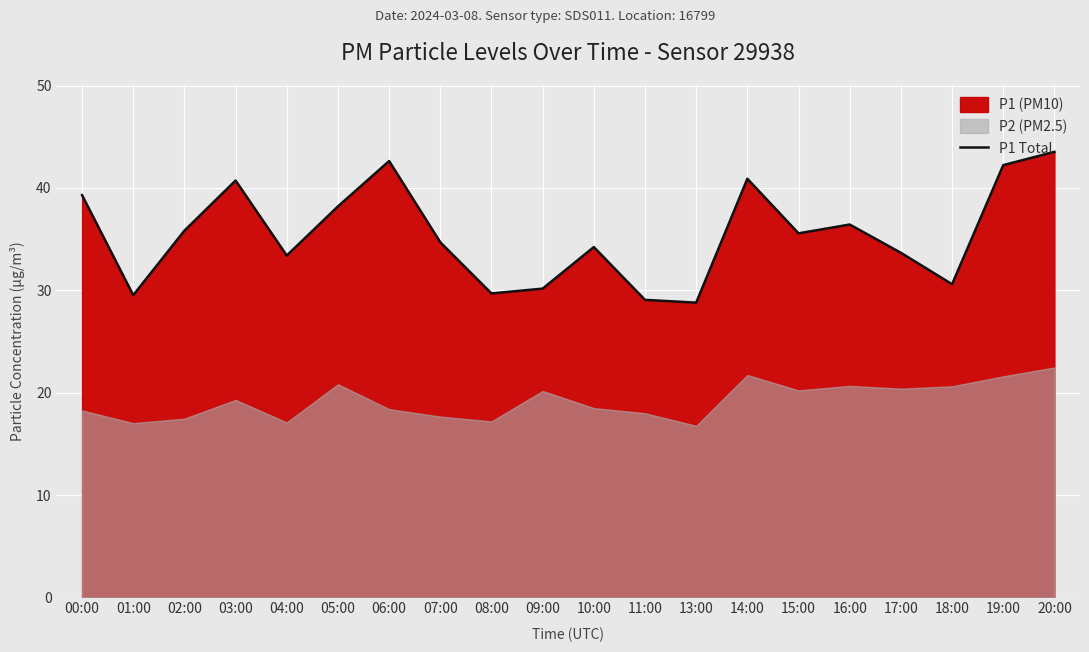

The value at 05:00 is 64.8. True or false?

False